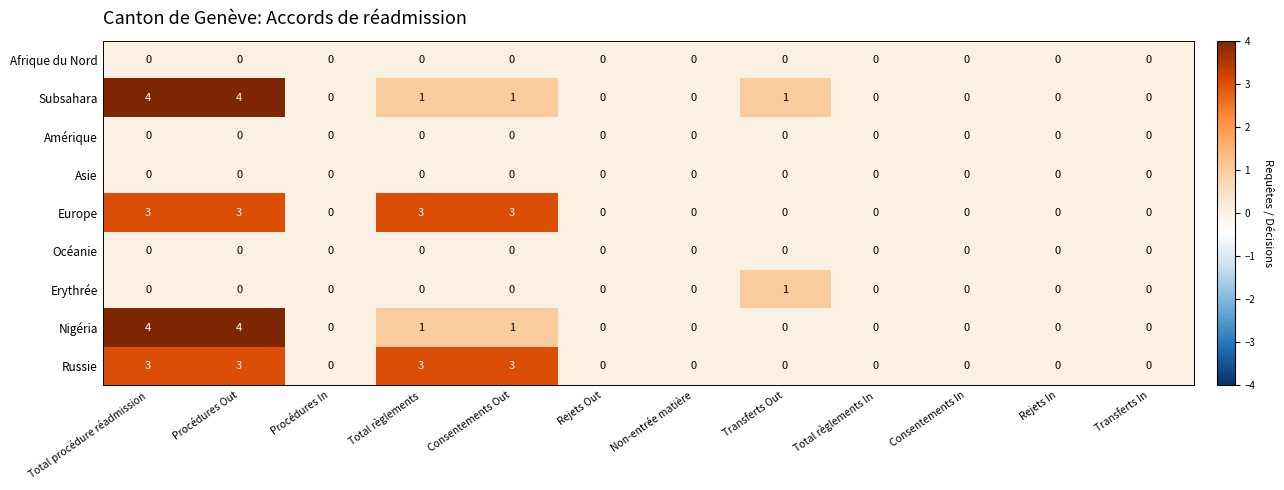

What is the difference between the second highest and second lowest values in the Nigéria series?

4